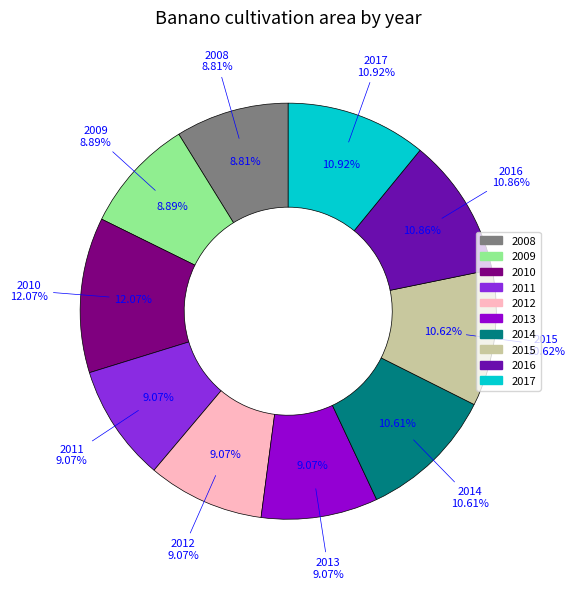

Is 2011 the majority of the pie?

No